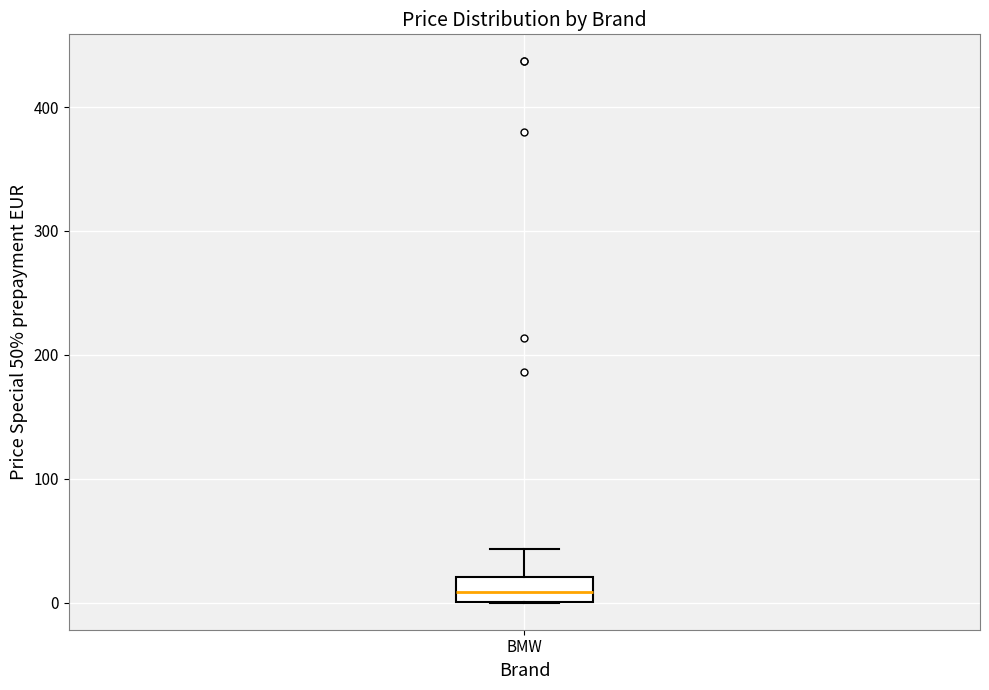

Transcribe this box plot: give where the median line is, the range the box spans, and where the two whiskers end, as read against the y-axis. The values are not printed on the chart, so give them approximately, as read against the axis.

median 10, box 0 to 20, whiskers 0 to 40